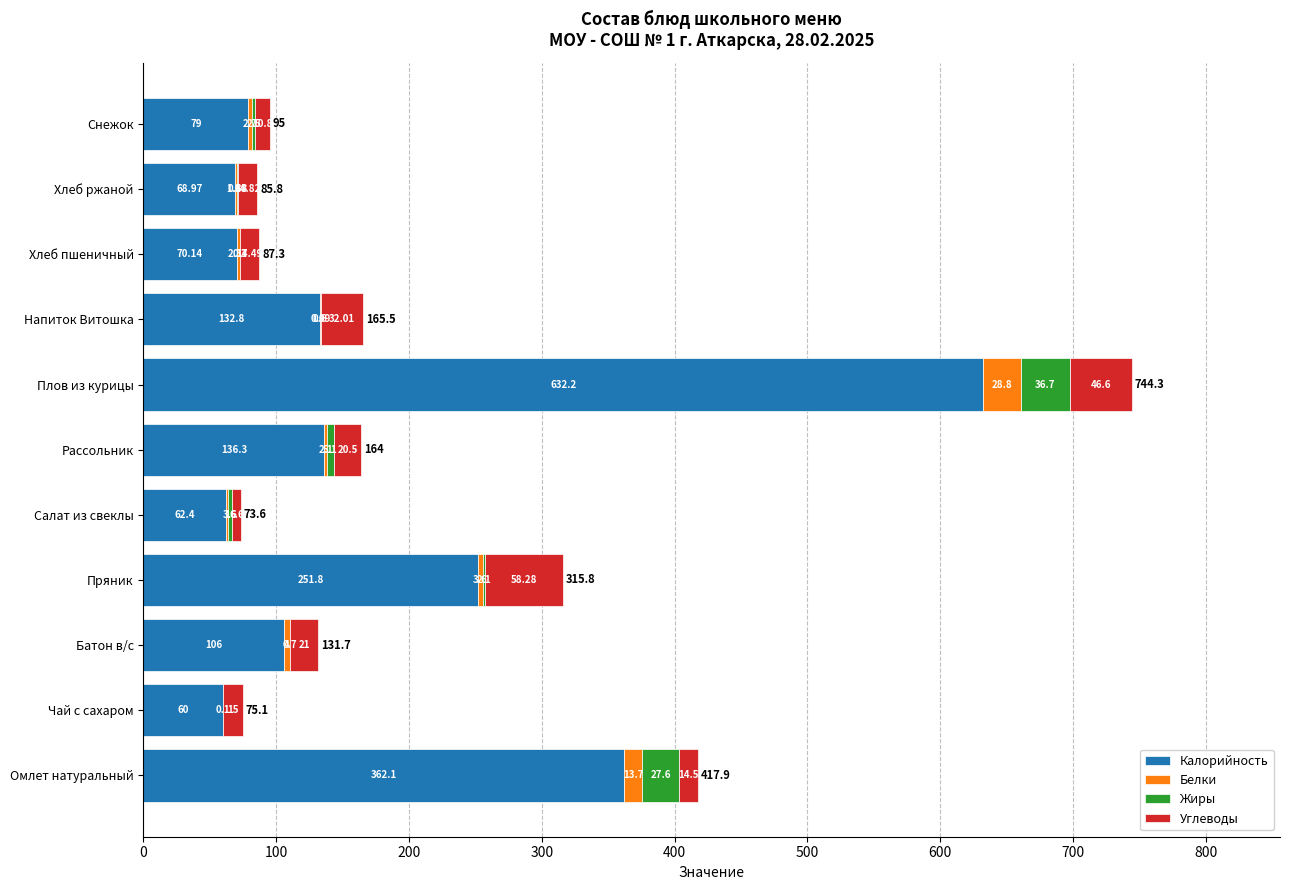

At which category is the sum across all series the highest?

Плов из курицы